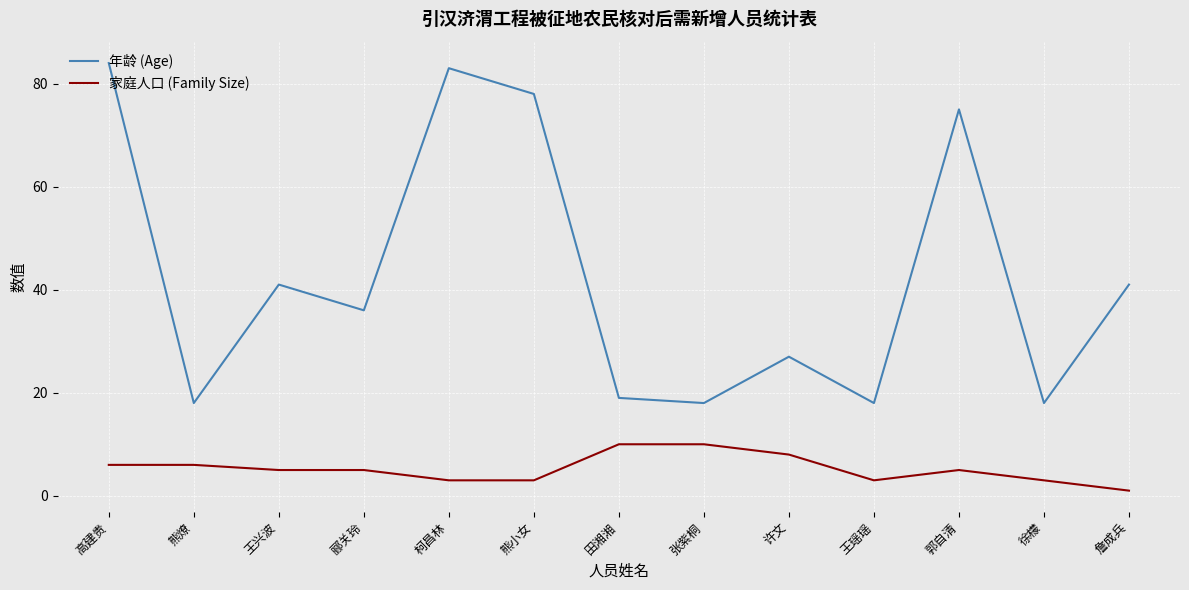

Between 高建贵 and 许文, which series saw the biggest shift?

年龄 (Age)